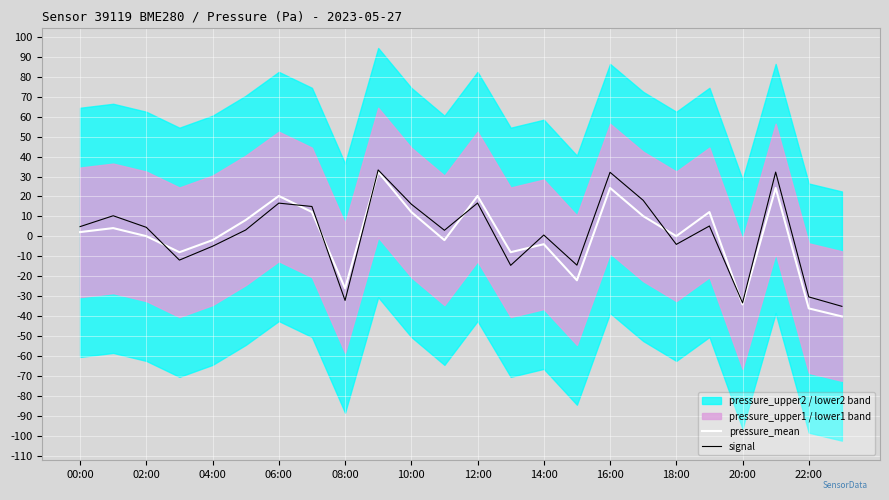

List the series in order of their overall mean, lowest first.

pressure_mean, signal